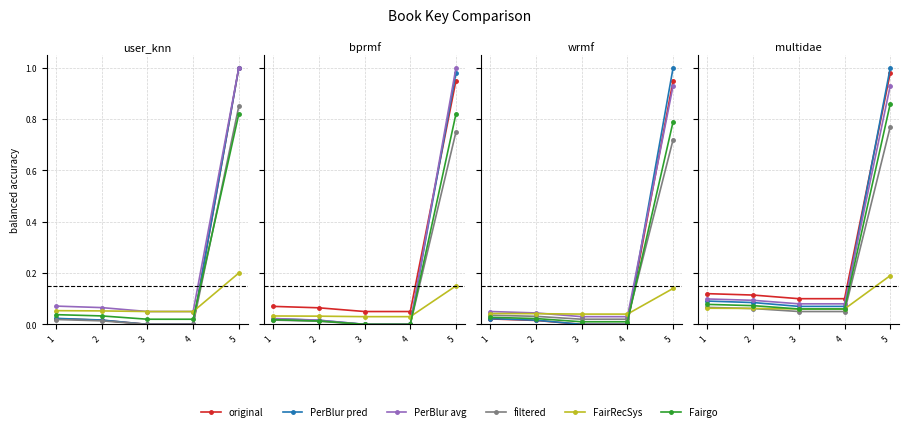

Which category has the lowest value in the PerBlur avg series?

4